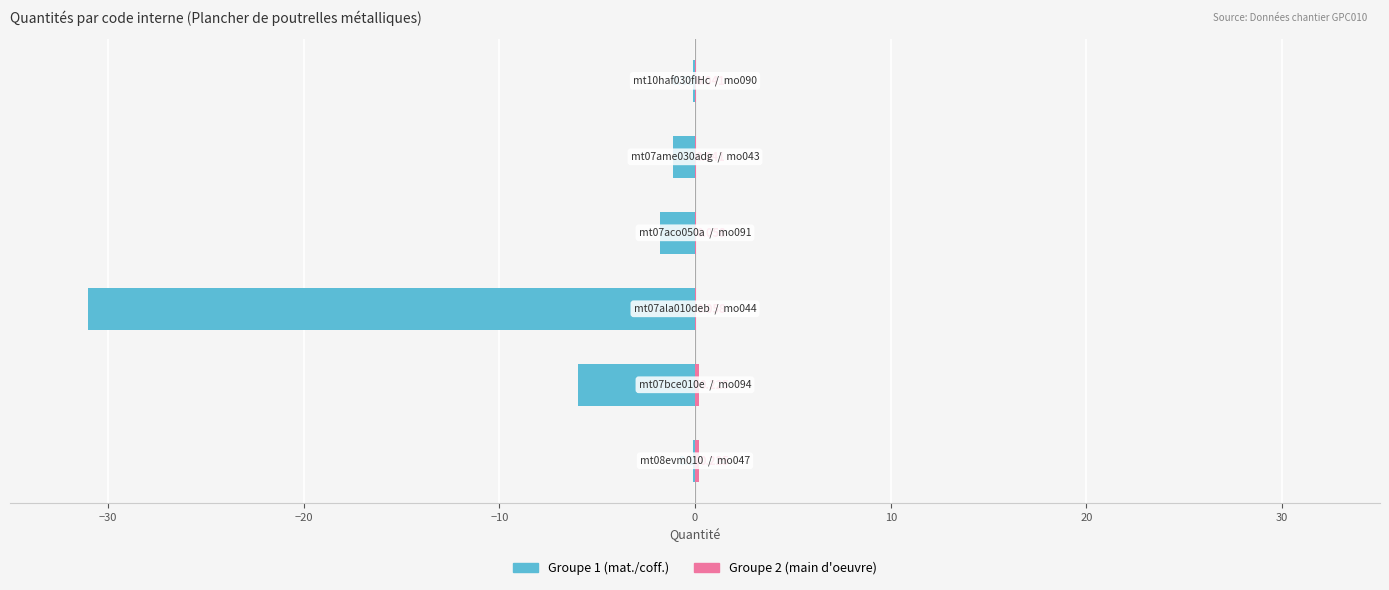

Reading left to right, what are all the values shown in this chart?

Groupe 1 (mat./coff.): −40=-0.1	−30=-6.0	−20=-31.0	−10=-1.8	0=-1.1	10=-0.1
Groupe 2 (main d'oeuvre): −40=0.2	−30=0.2	−20=0.1	−10=0.1	0=0.0	10=0.0